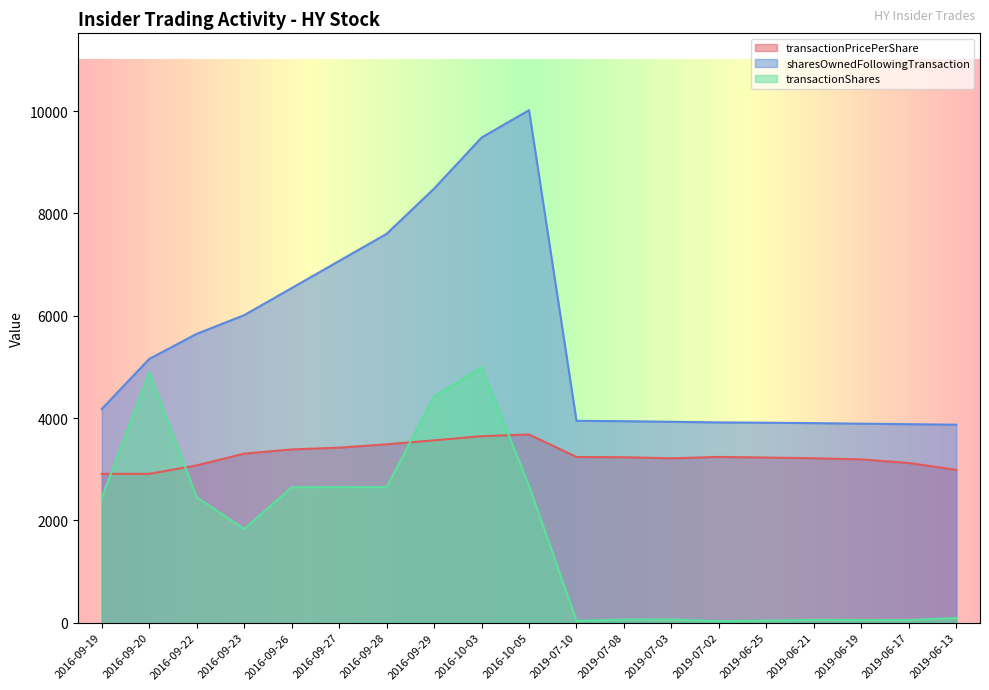

List the series in order of their peak value, lowest first.

transactionPricePerShare, transactionShares, sharesOwnedFollowingTransaction